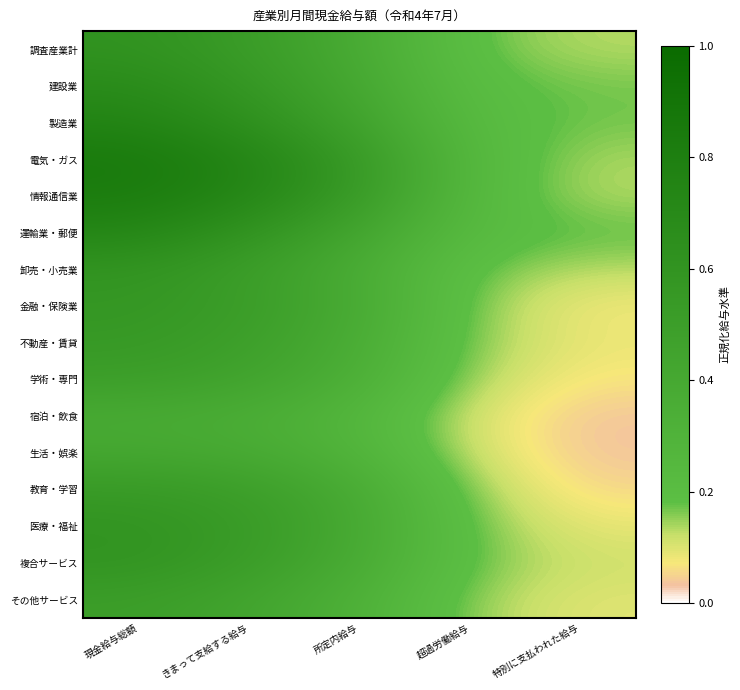

Rank the series at 現金給与総額 from highest to lowest value.

電気・ガス, 情報通信業, 製造業, 運輸業・郵便, 建設業, 調査産業計, 医療・福祉, 複合サービス, 卸売・小売業, 金融・保険業, 不動産・賃貸, 教育・学習, その他サービス, 学術・専門, 生活・娯楽, 宿泊・飲食